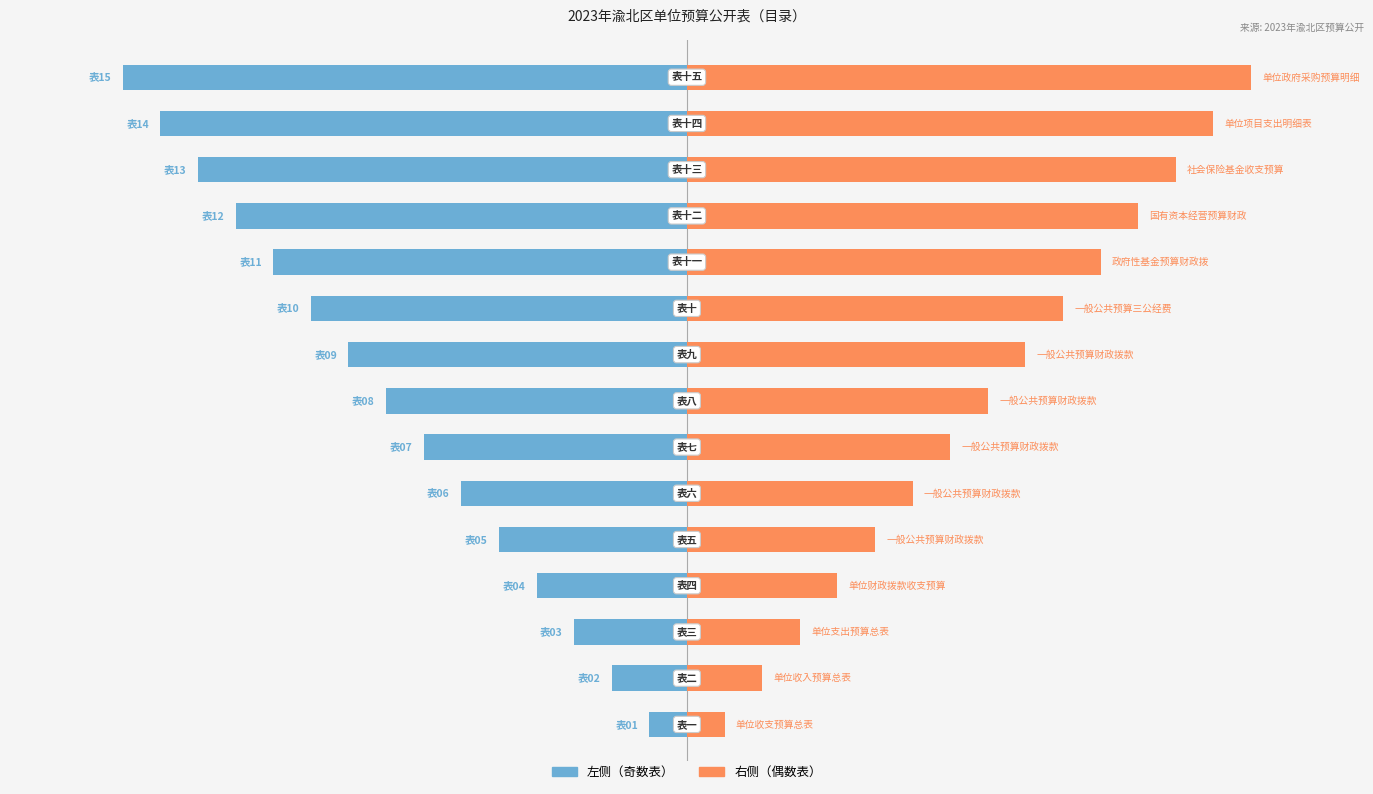

The value of 表号（右） at 8 is 16. True or false?

False